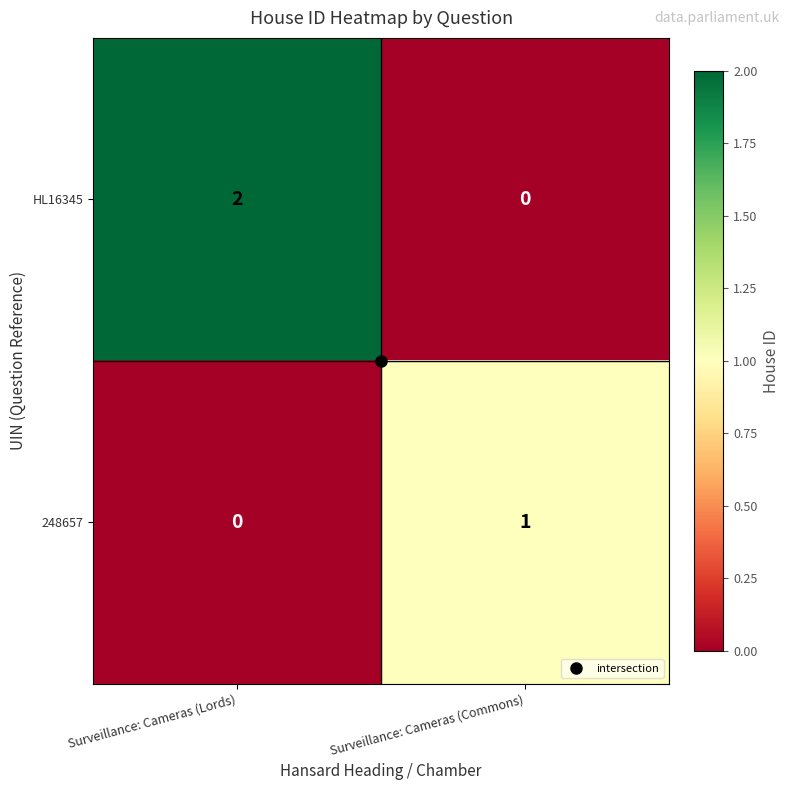

Which label corresponds to the largest value in the chart?

Surveillance: Cameras (Lords)